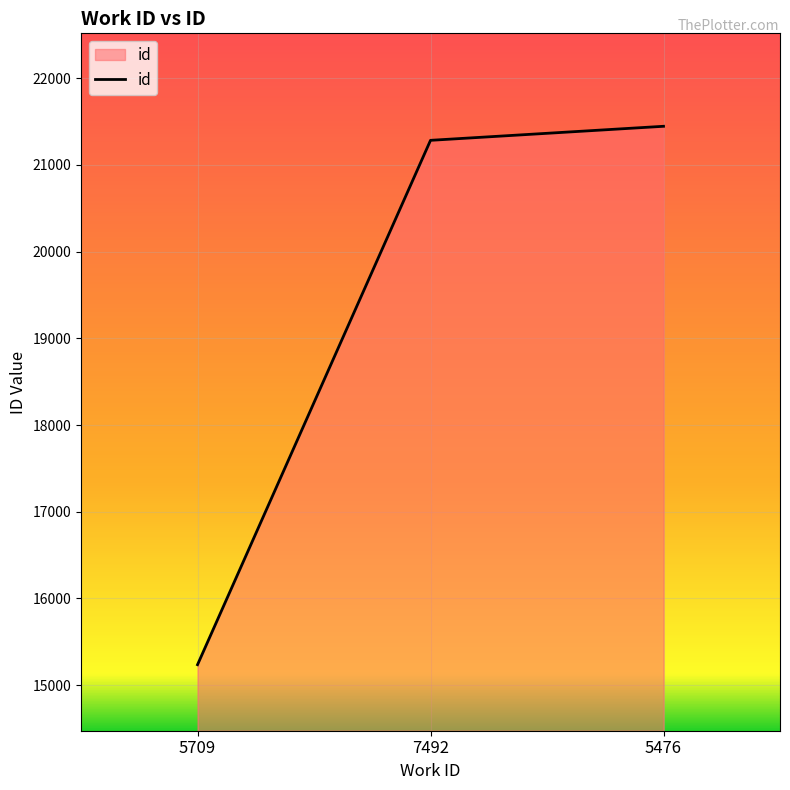

What is the minimum value shown in the chart?

15235